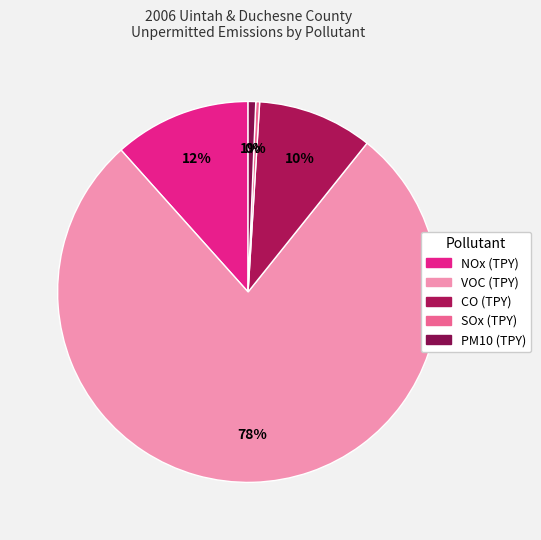

To the nearest percent, what is the difference between the largest and smallest slice percentages?

77%